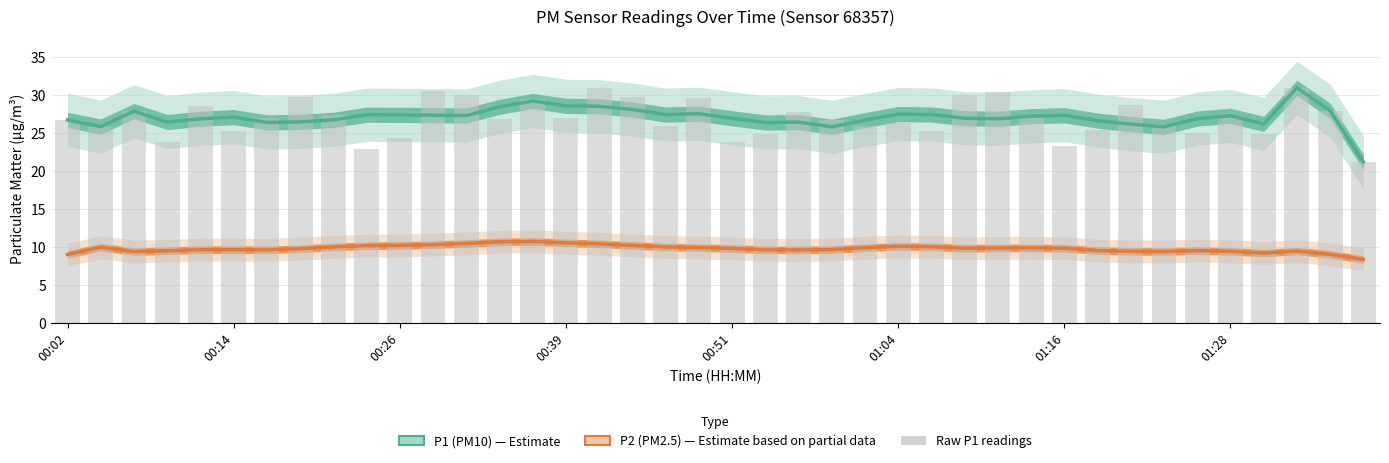

What is the total value across all series at 00:26?

37.3